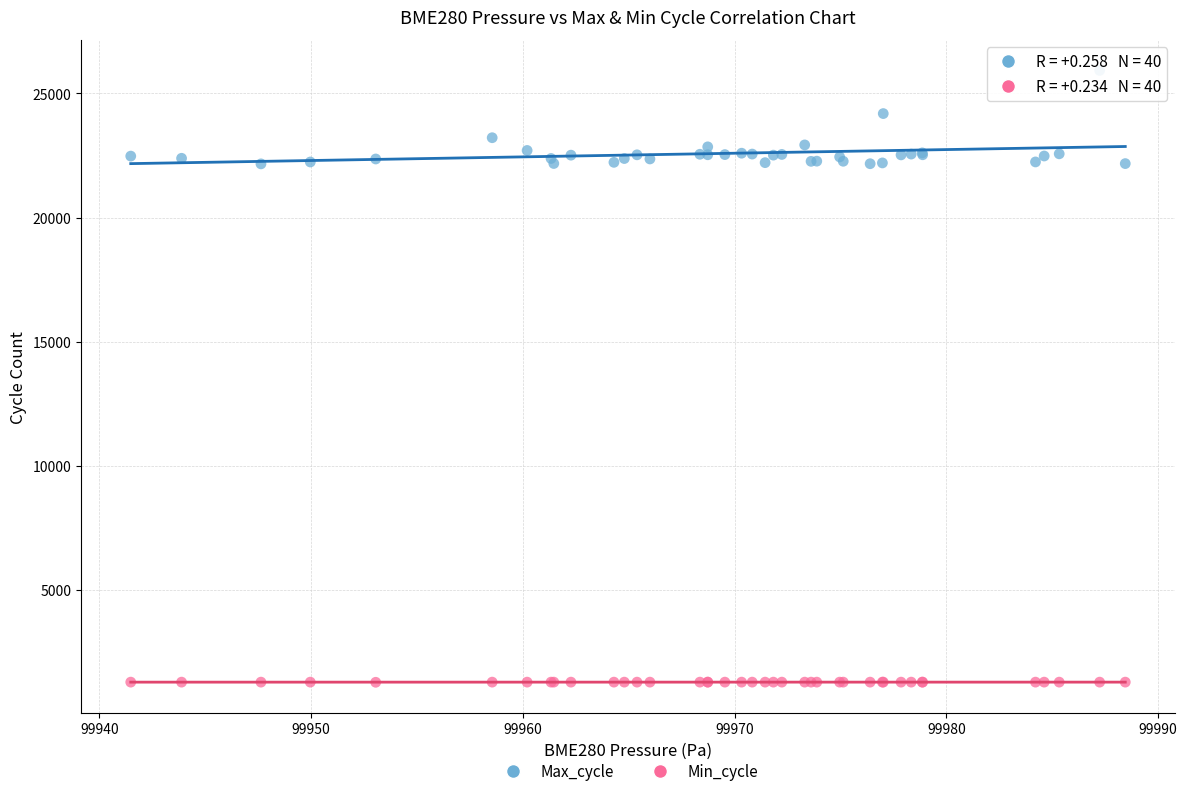

What are all the series names shown in the legend?

Max_cycle, Min_cycle